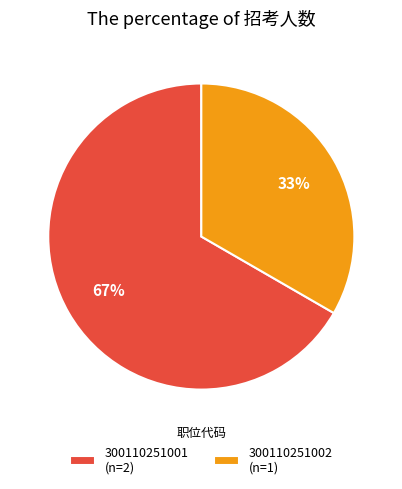

Does 300110251001 account for over 50% of the chart?

Yes